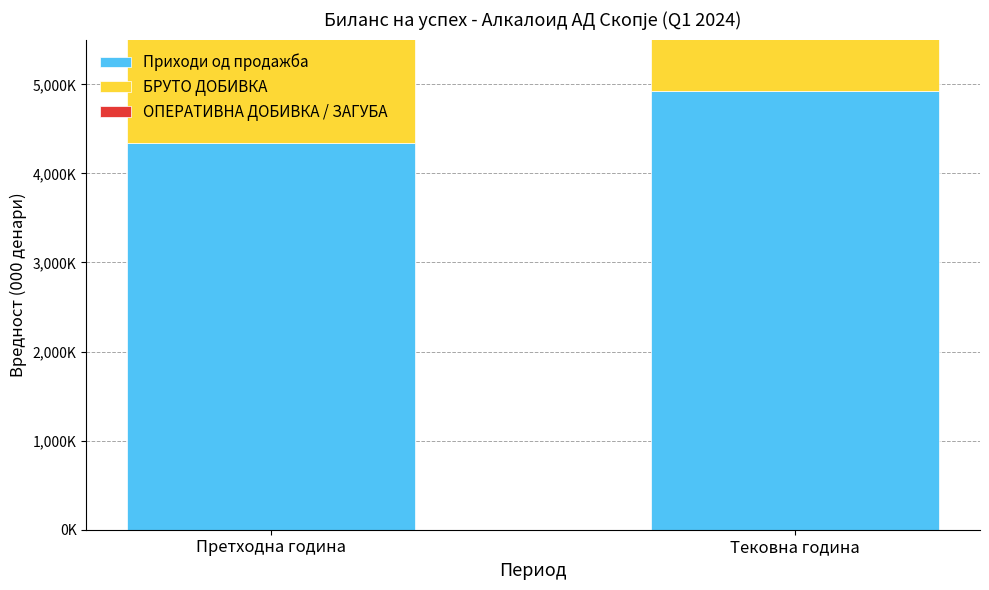

Reading left to right, list all the values displayed in this chart.

Приходи од продажба: Претходна година=4346596	Тековна година=4925260
БРУТО ДОБИВКА: Претходна година=1849353	Тековна година=2173851
ОПЕРАТИВНА ДОБИВКА / ЗАГУБА: Претходна година=531119	Тековна година=558076